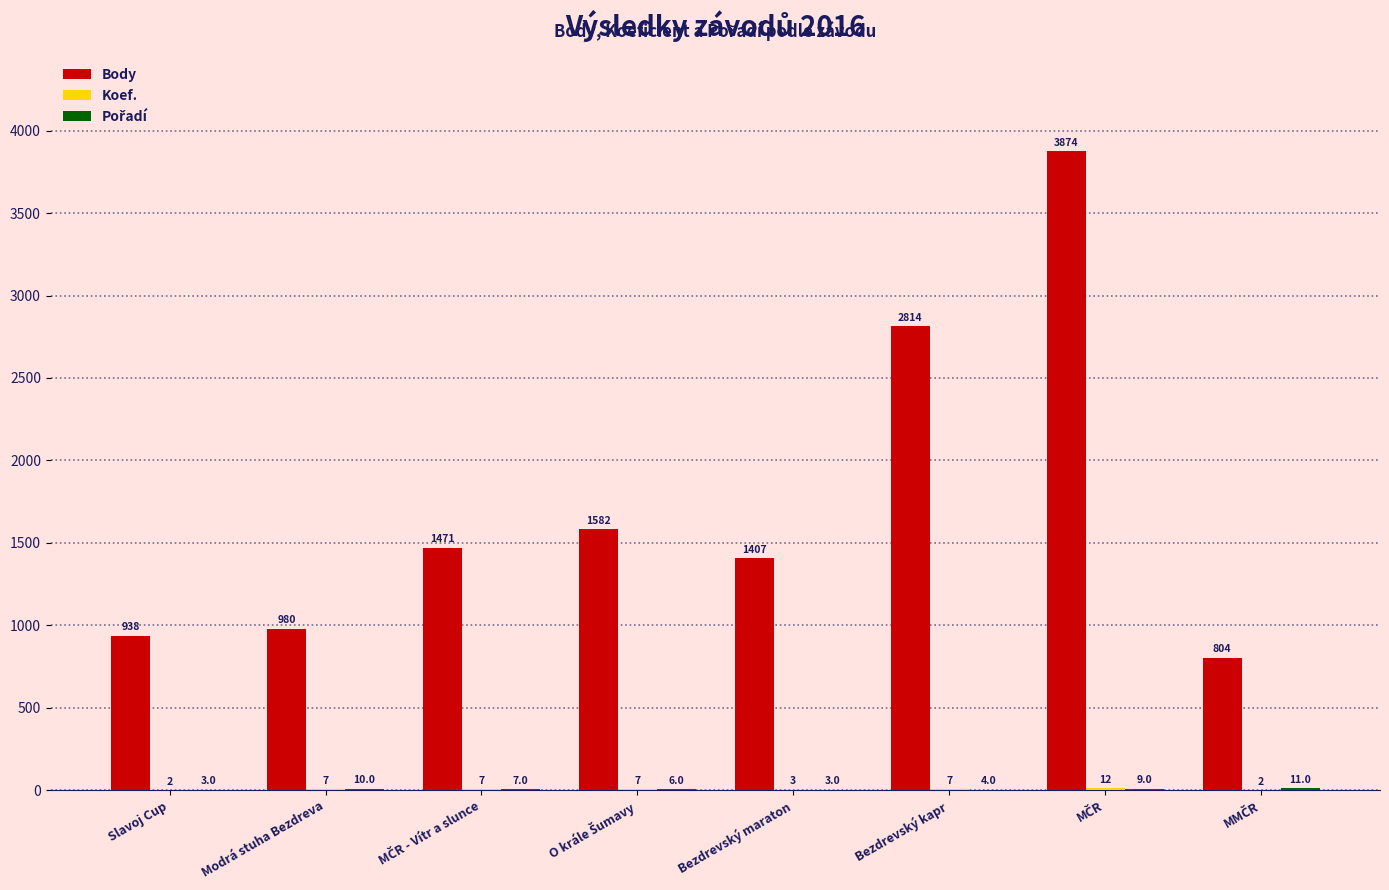

What is the greatest value displayed?

3874